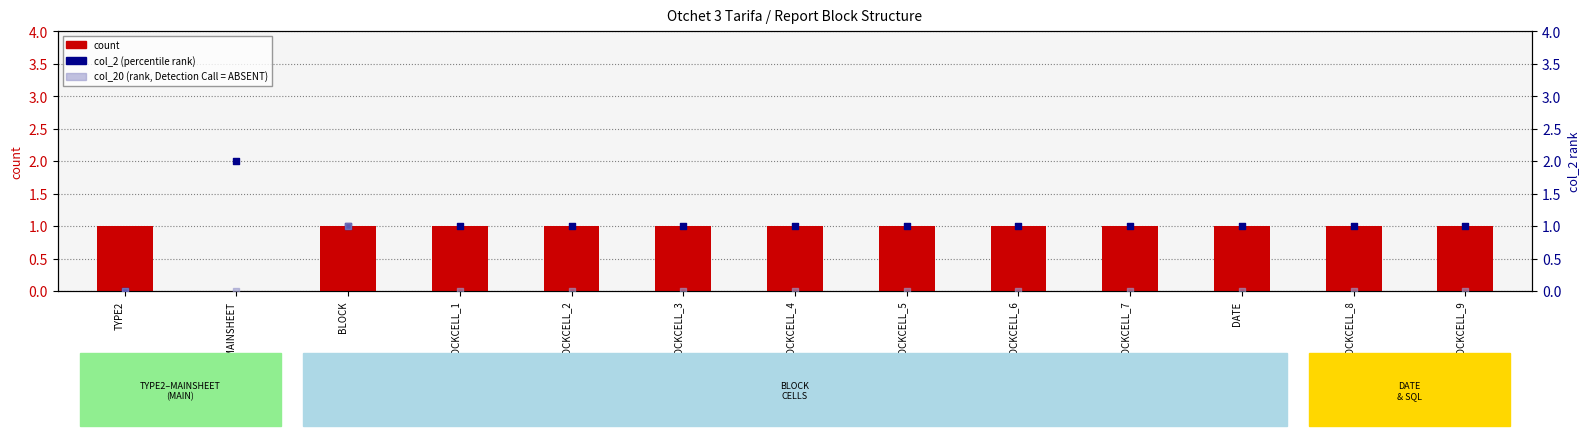

Which series contains the lowest Y value?

count